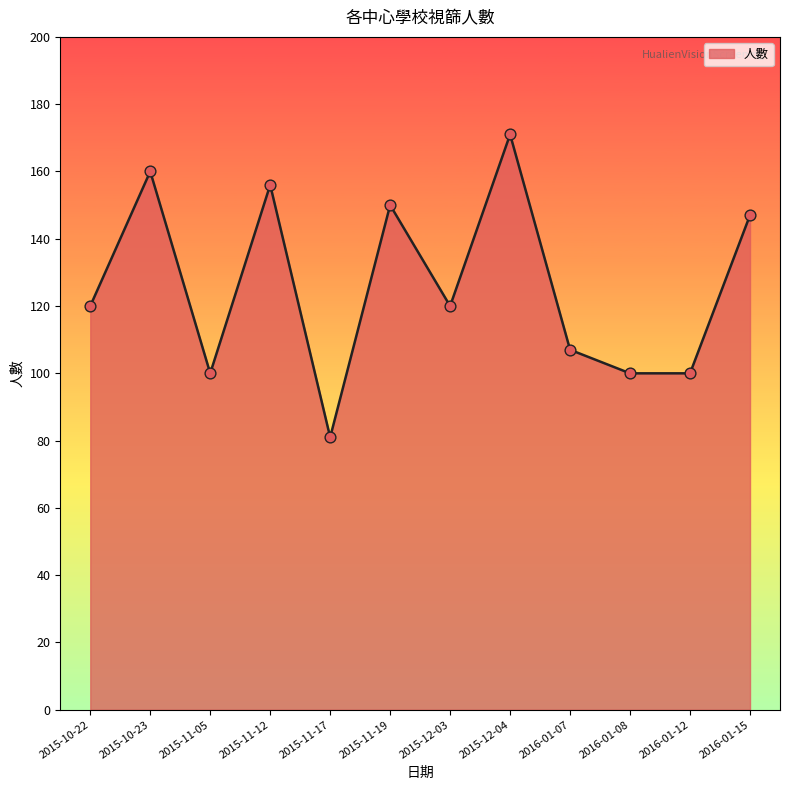

Which has a higher value, 2015-10-22 or 2015-12-04?

2015-12-04